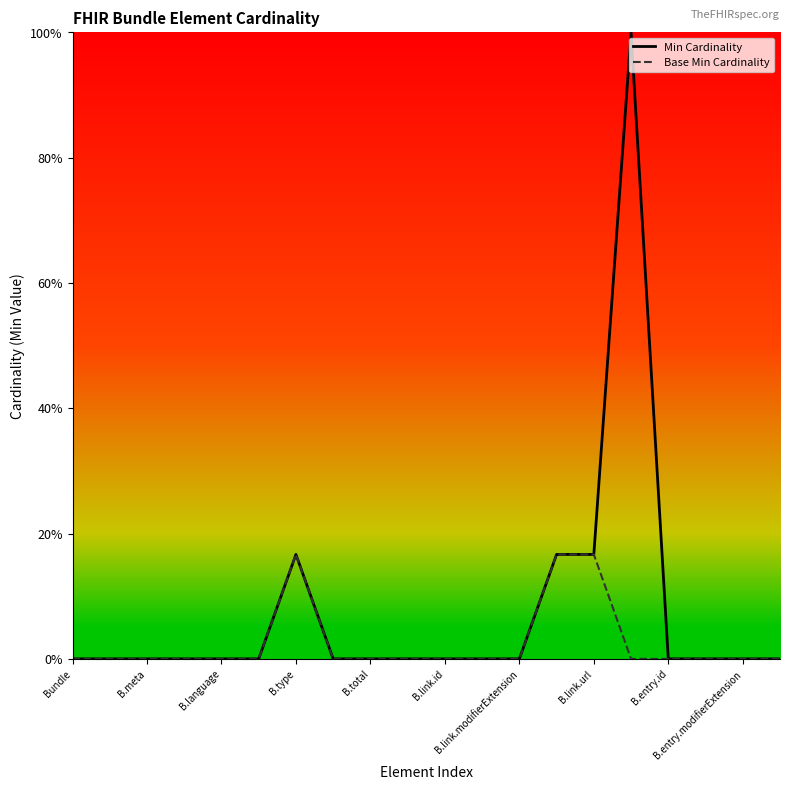

True or false: Min Cardinality has a value of 0.1 at 13.

False